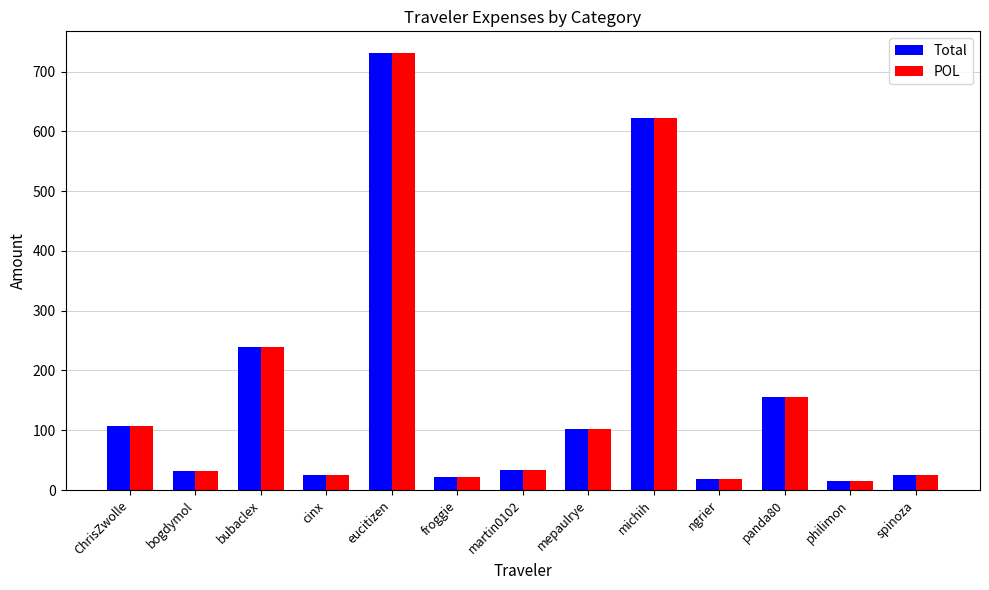

True or false: POL has a value of 15.6 at philimon.

True